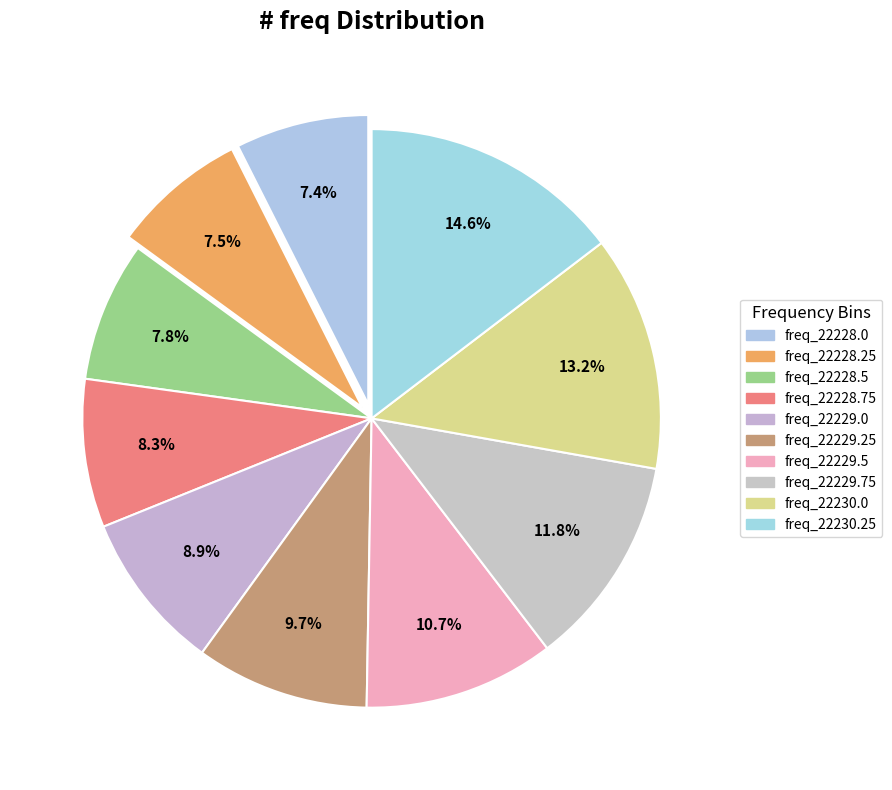

How many segments does this pie chart have?

10